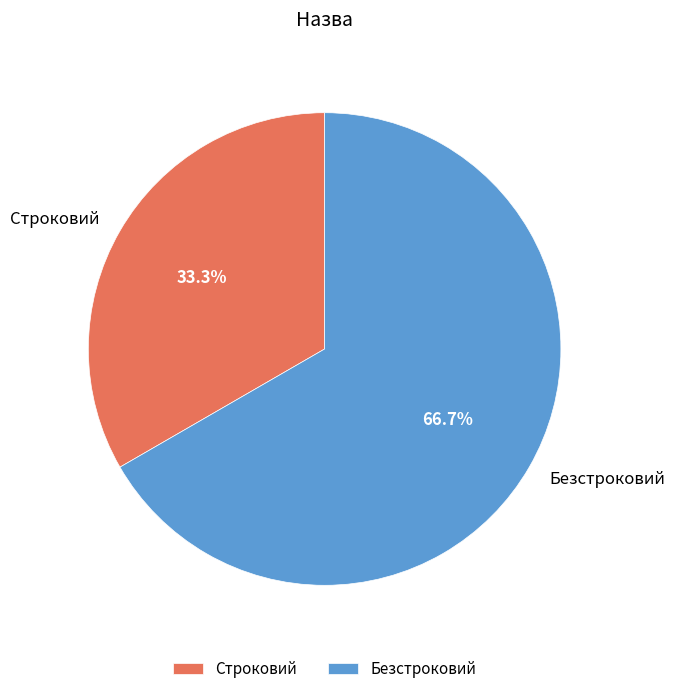

How many segments does this pie chart have?

2